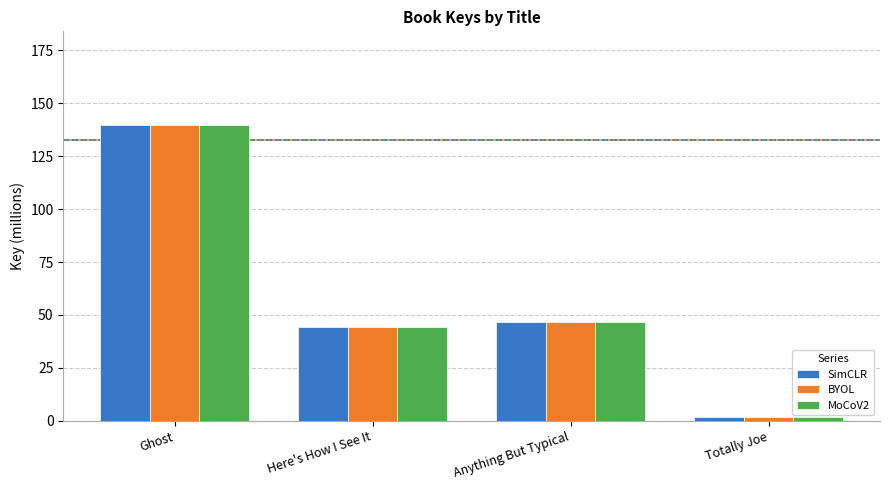

What is the highest value of the BYOL series?

139.6